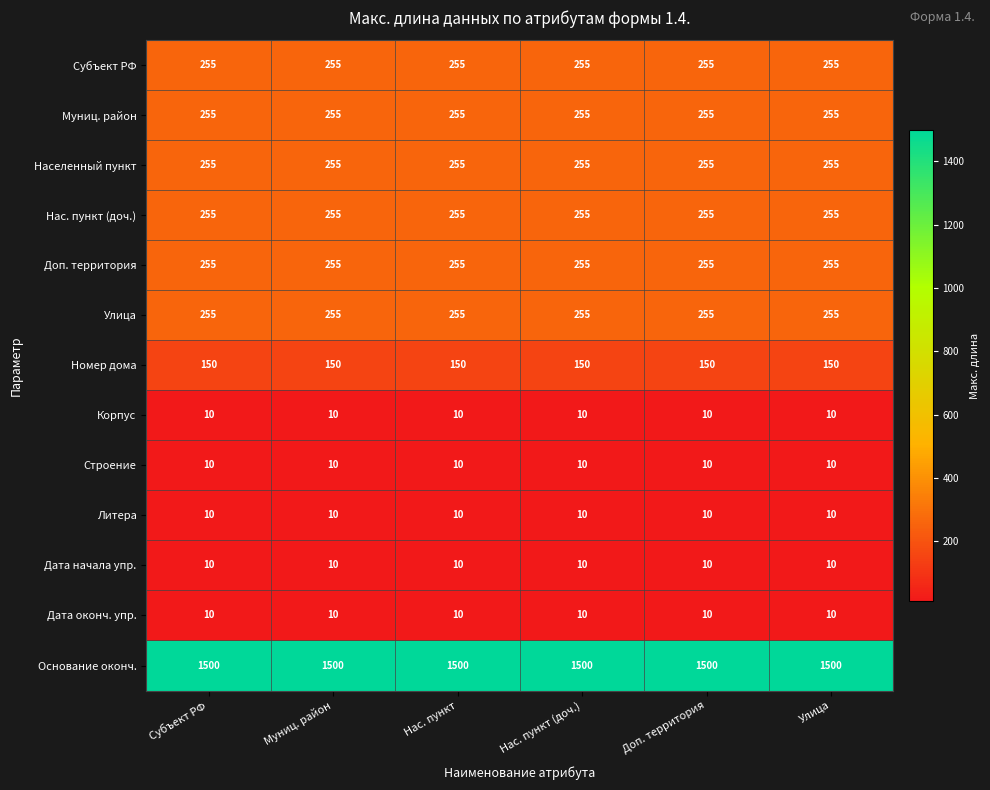

The value of Строение at Улица is 10. True or false?

True